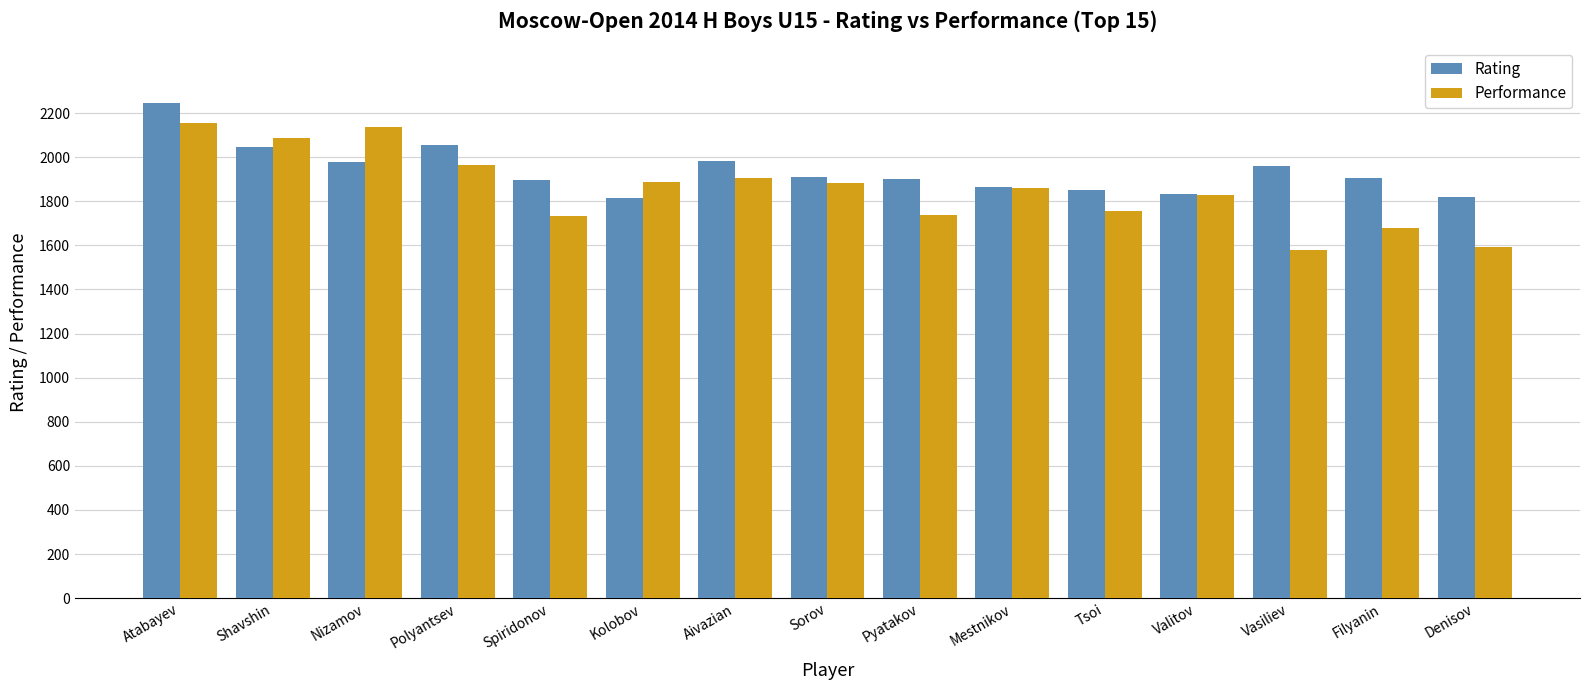

At which category is the sum across all series the highest?

Atabayev